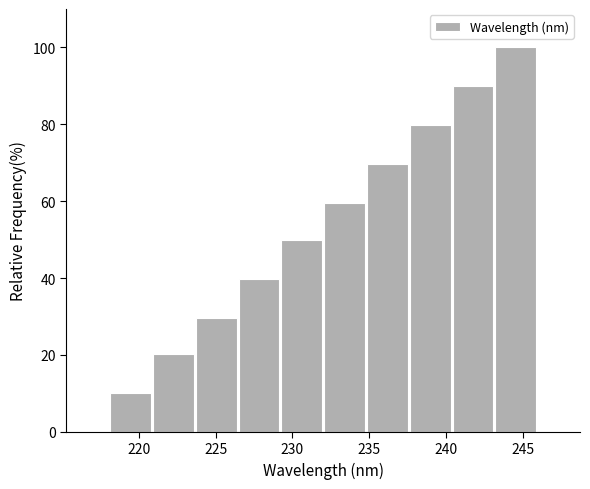

What is the height of the bar covering 229.0 to 232.0 on the x-axis? Neither the bar edges nor the heights are printed on the chart, so give them approximately, as read against the axes.

50